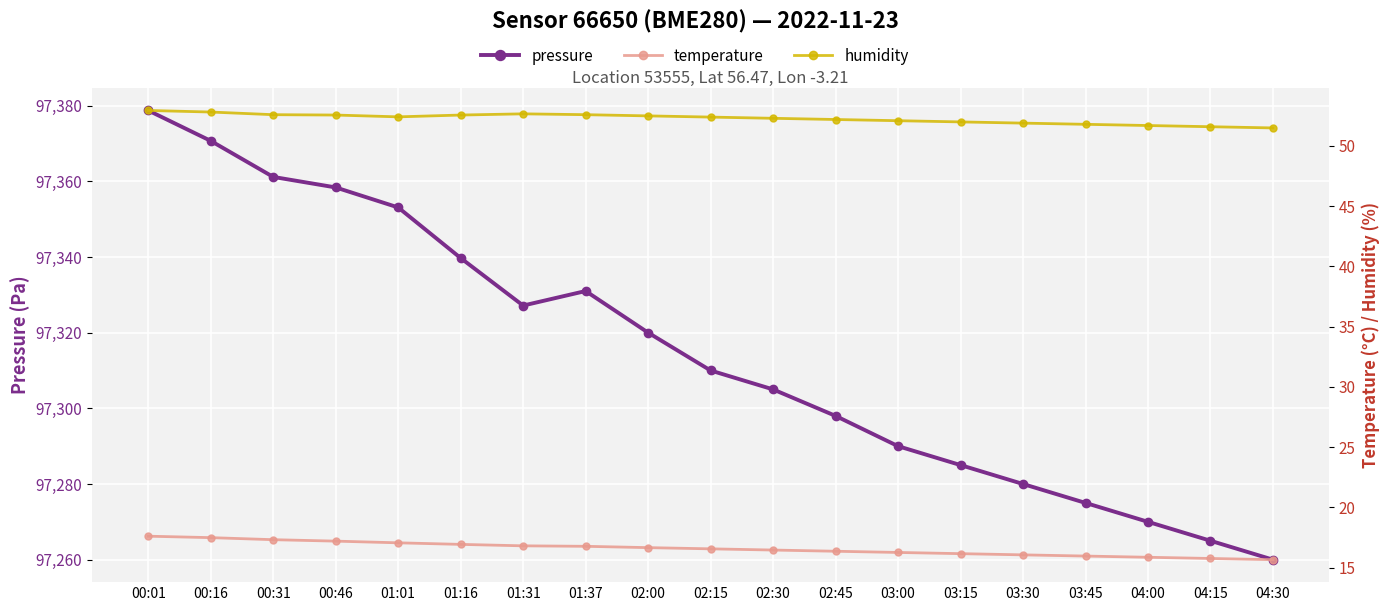

What are all the series names shown in the legend?

pressure, temperature, humidity